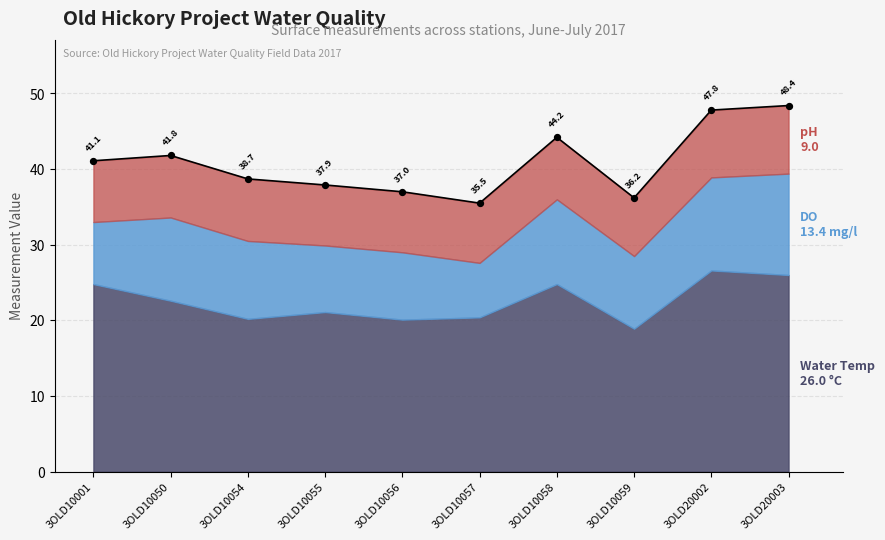

What is the total value across all series at 3OLD10057?

35.5